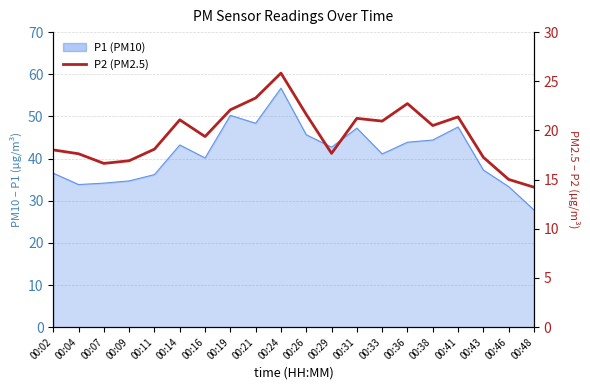

Approximately how many times larger is the value at 00:16 compared to 00:11?

1.1